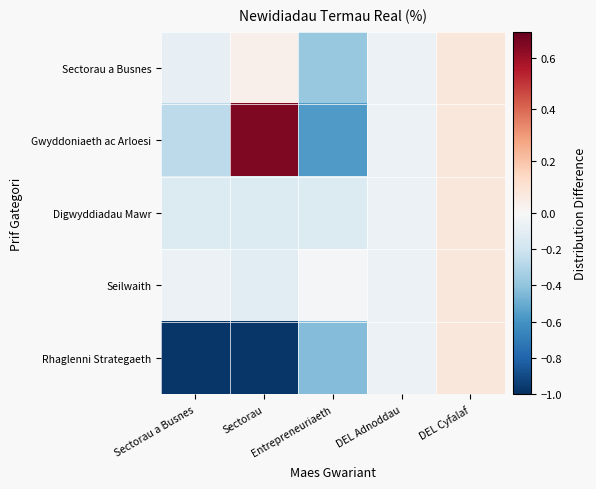

How many distinct data groups are displayed?

5